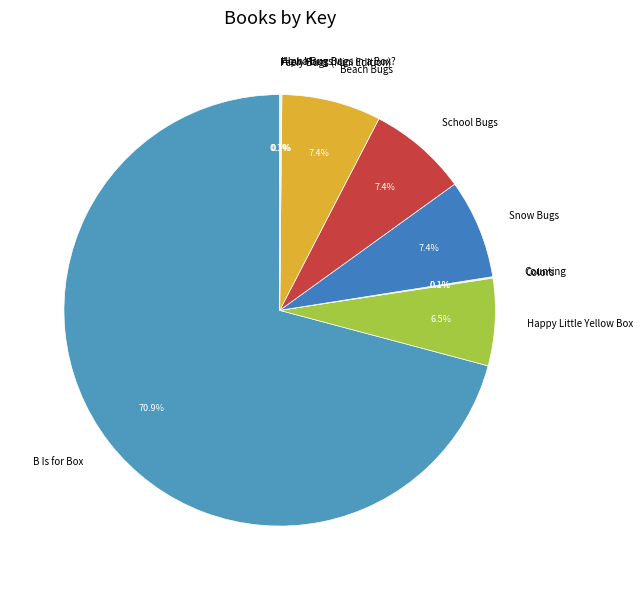

How much of the chart is everything except Beach Bugs?

92.6%